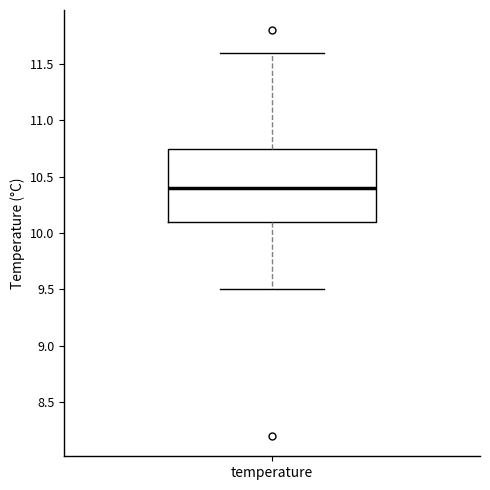

Read this box plot against the y-axis: the position of the median line, the range covered by the box, and the ends of both whiskers. The values are not printed on the chart, so give them approximately, as read against the axis.

median 10.40, box 10.10 to 10.75, whiskers 9.50 to 11.60